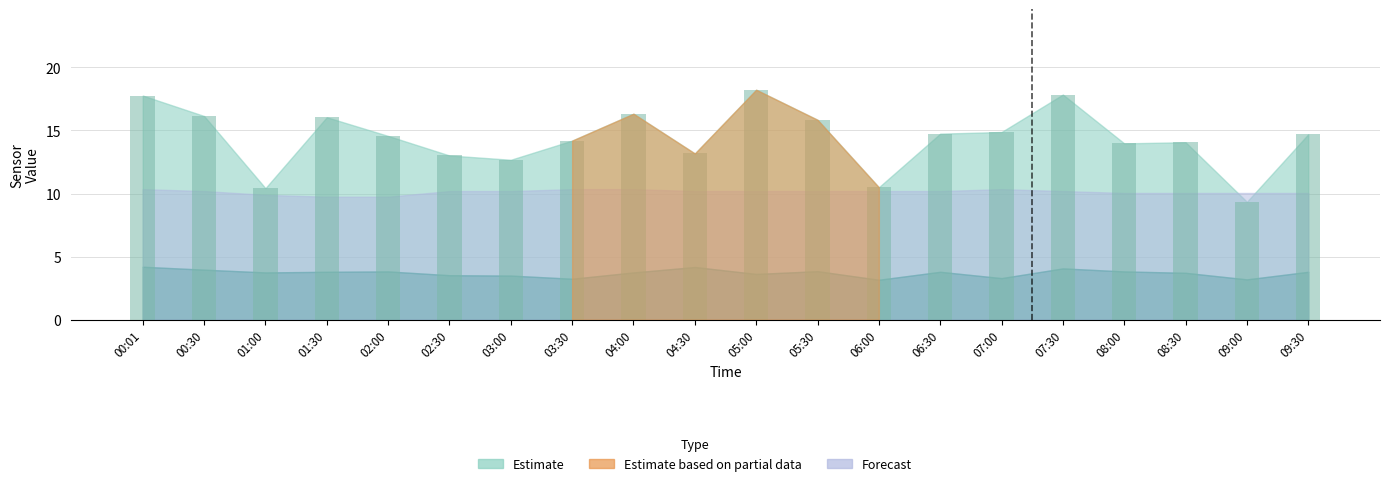

What is the label of the 9th bar from the left?

04:00